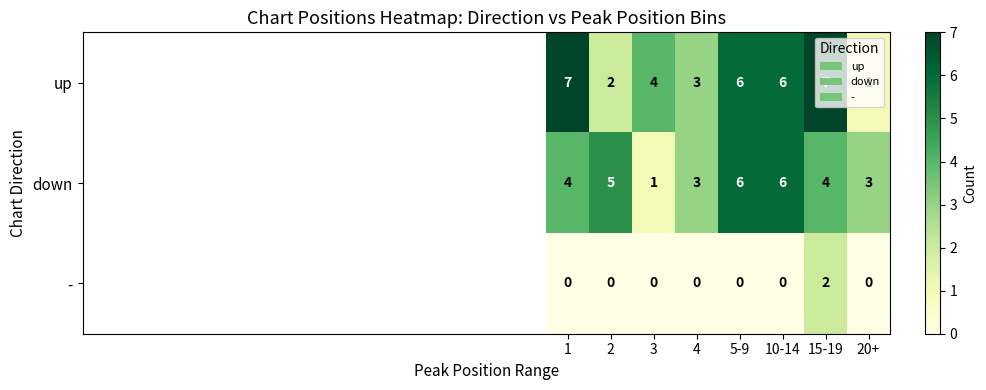

What is the greatest value displayed?

7